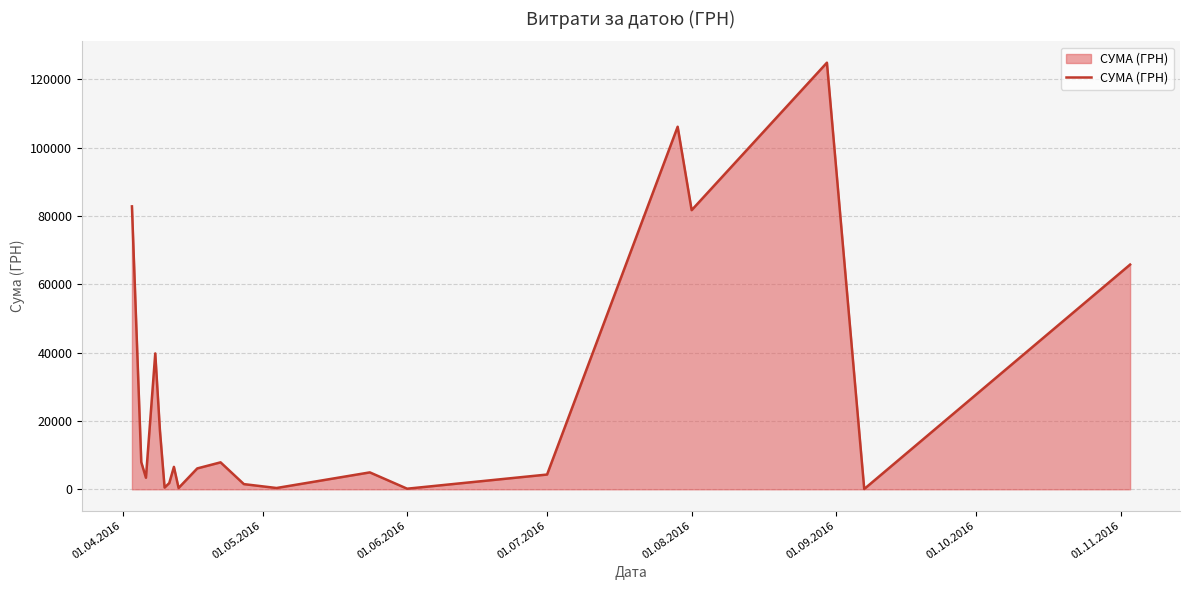

What is the greatest value displayed?

124904.8